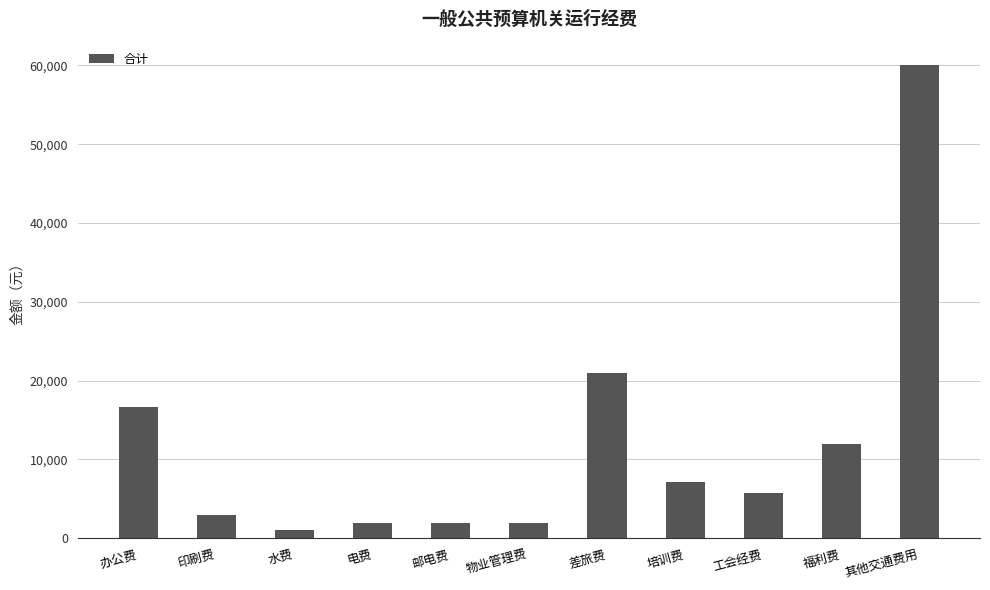

At which label does the data first exceed 5749?

办公费